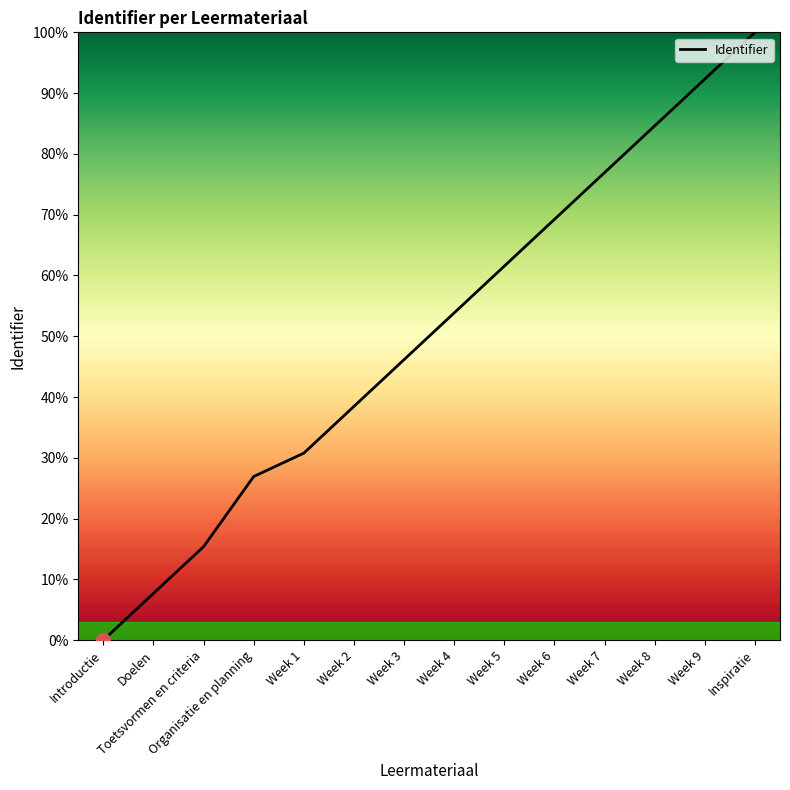

What position from the right is Week 8?

3